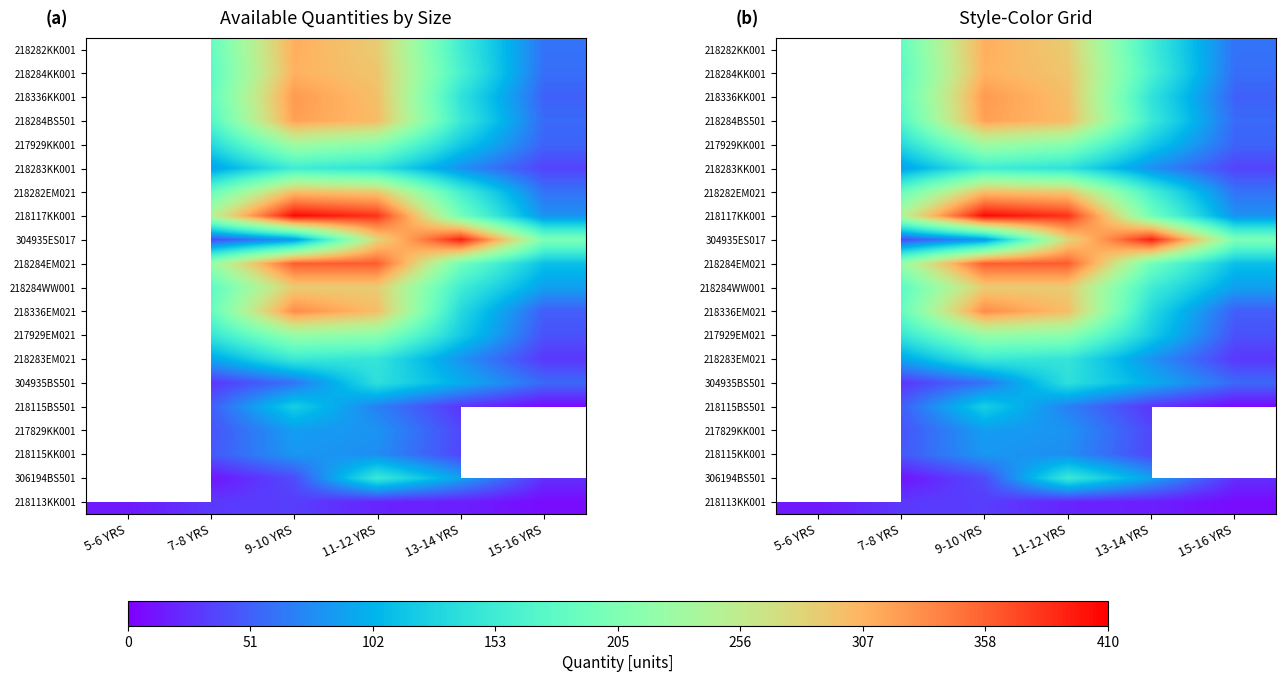

How many series are shown in this chart?

20